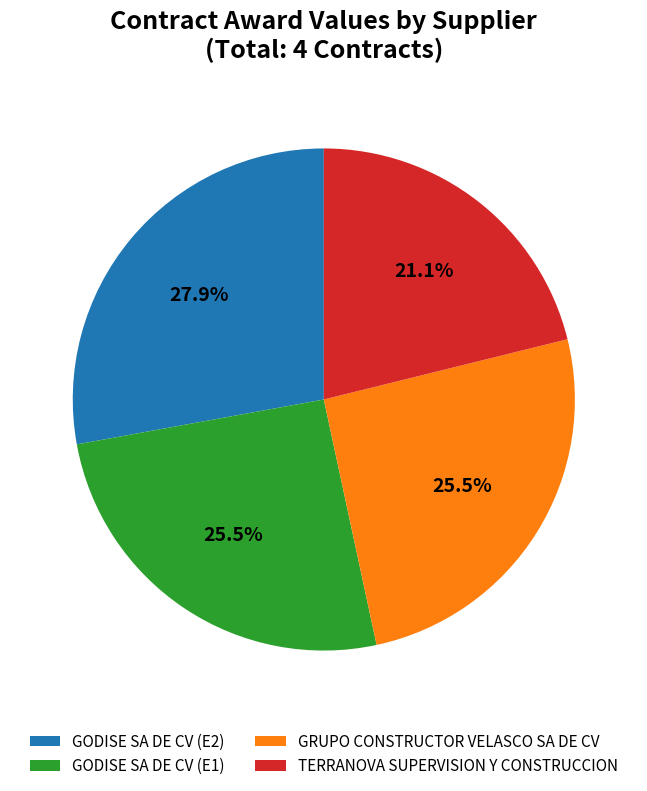

Count the number of slices in the pie.

4